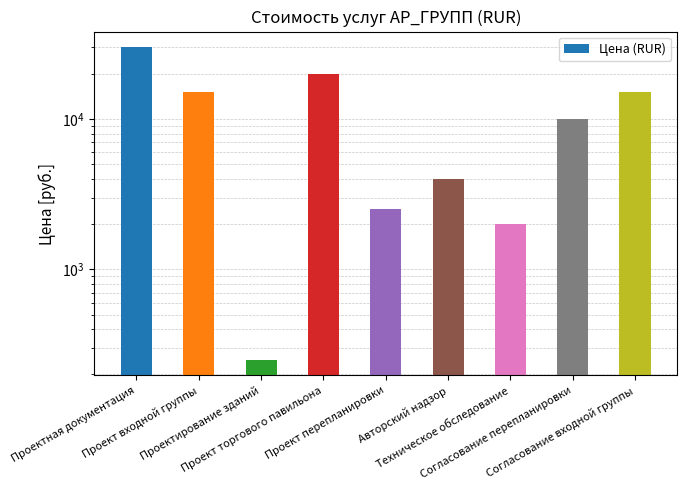

The value at Проектирование зданий is 112. True or false?

False